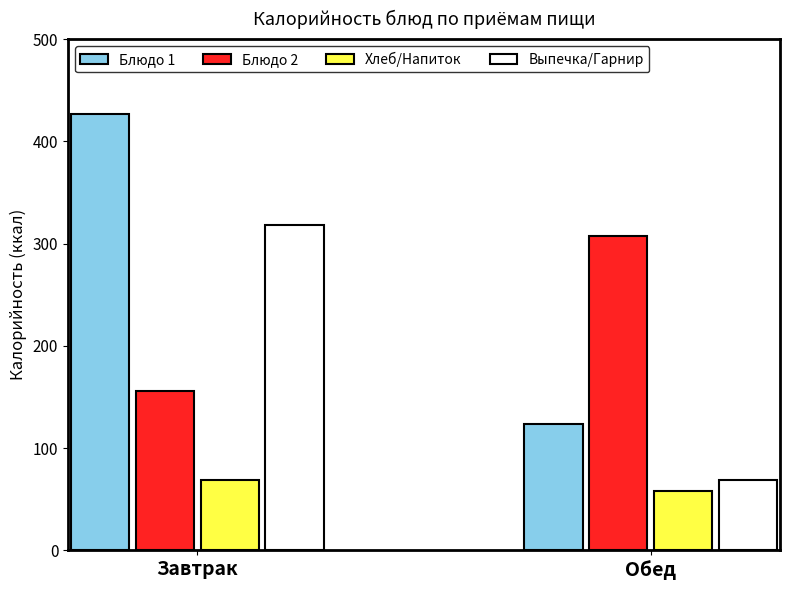

What is the label of the 2nd bar from the left?

Обед